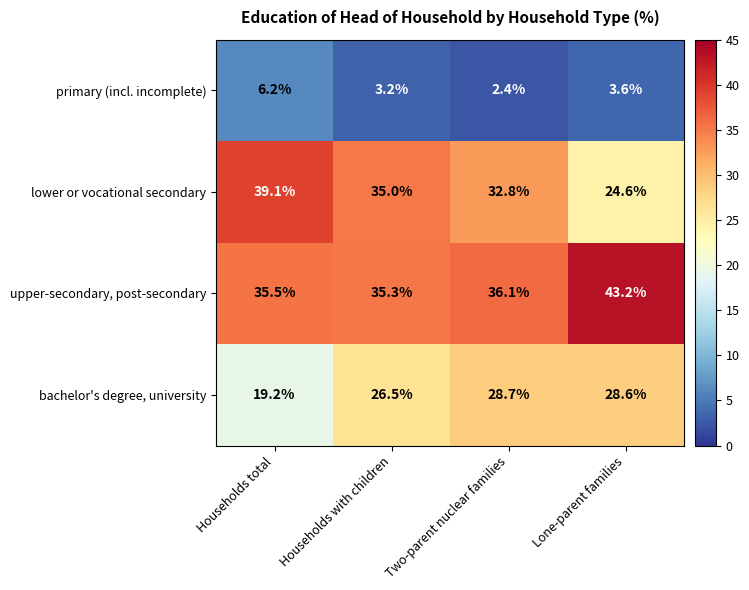

Reading left to right, list all the values displayed in this chart.

primary (incl. incomplete): 6.2	3.2	2.4	3.6
lower or vocational secondary: 39.1	35.0	32.8	24.6
upper-secondary, post-secondary: 35.5	35.3	36.1	43.2
bachelor's degree, university: 19.2	26.5	28.7	28.6